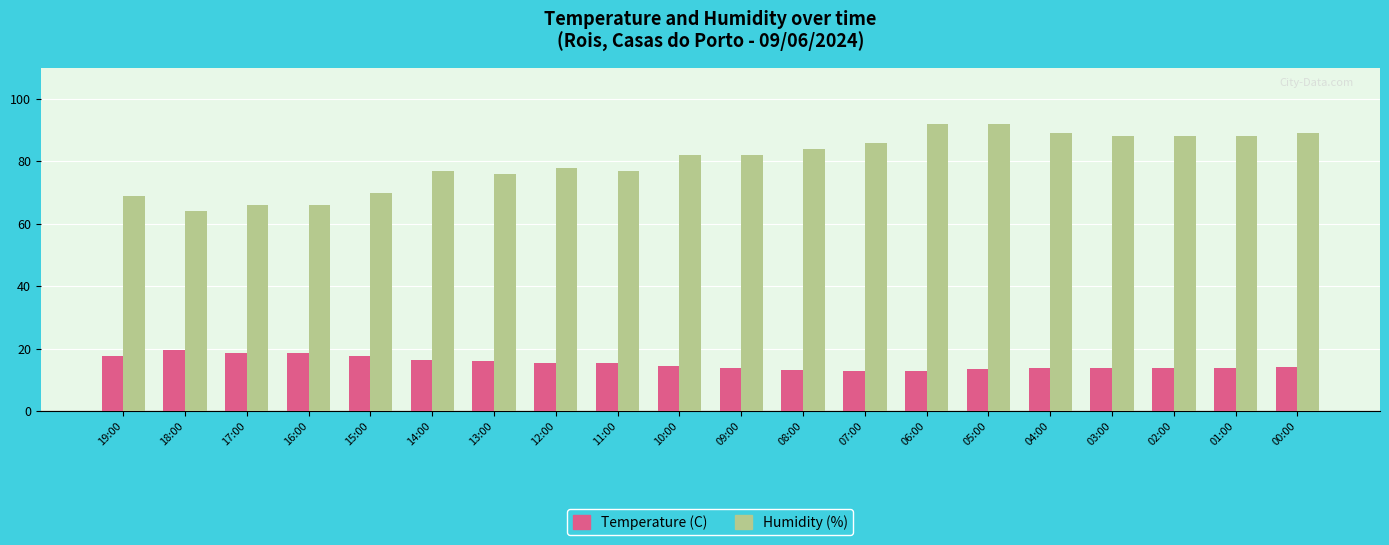

What is the total value across all series at 01:00?

101.9